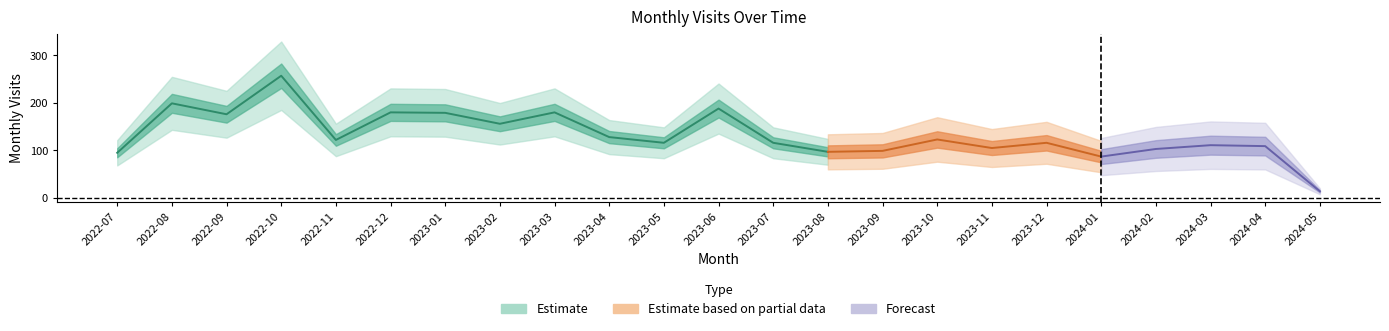

What is the label of the 2nd point from the right?

2024-04